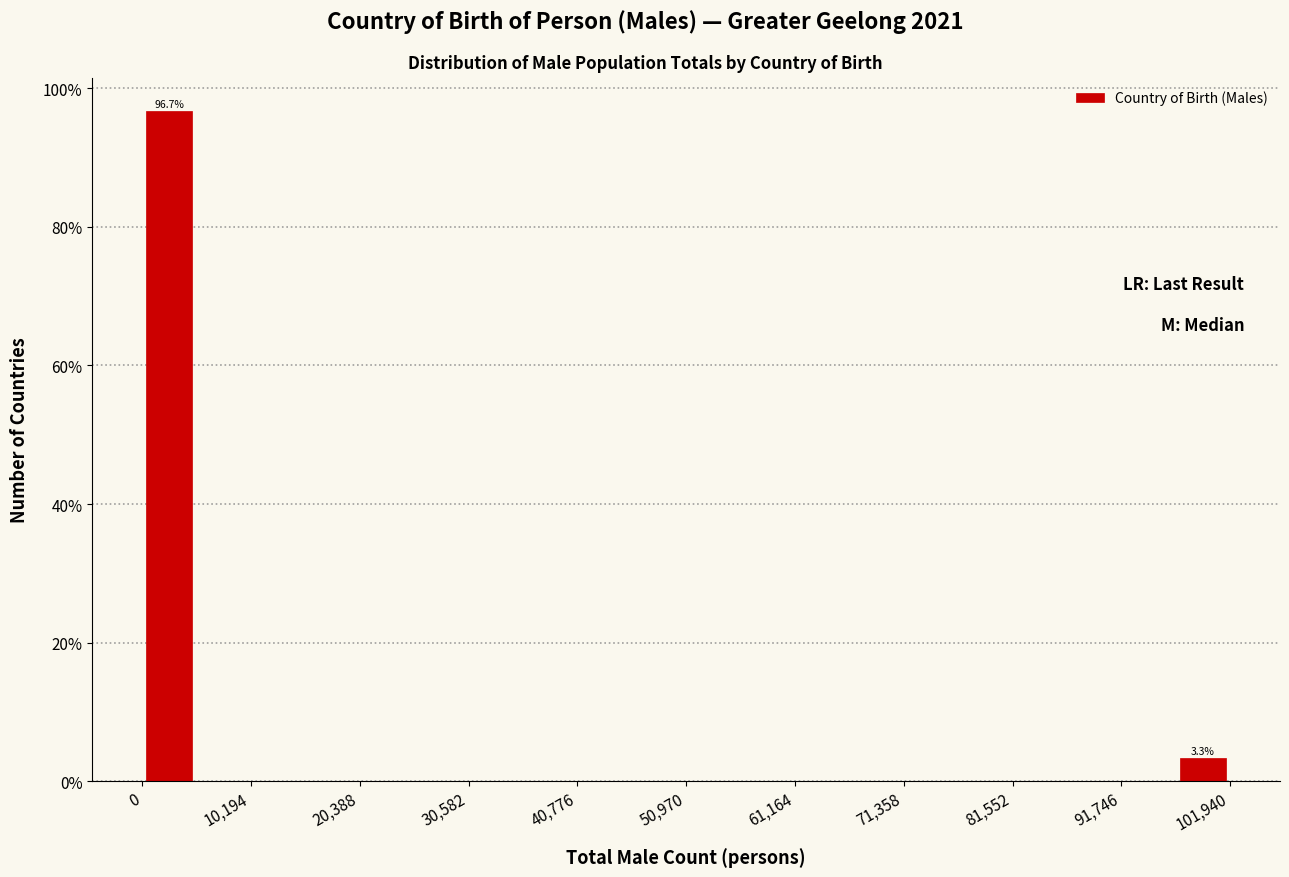

Around what value on the x-axis is the tallest bar? Give the approximate position of its centre, as read against the axis.

2000